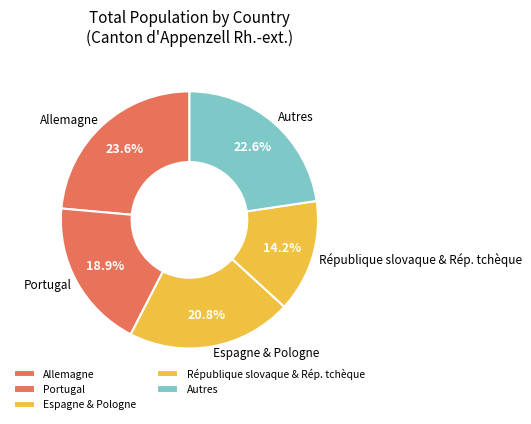

Is there any slice that represents more than half of the pie?

No